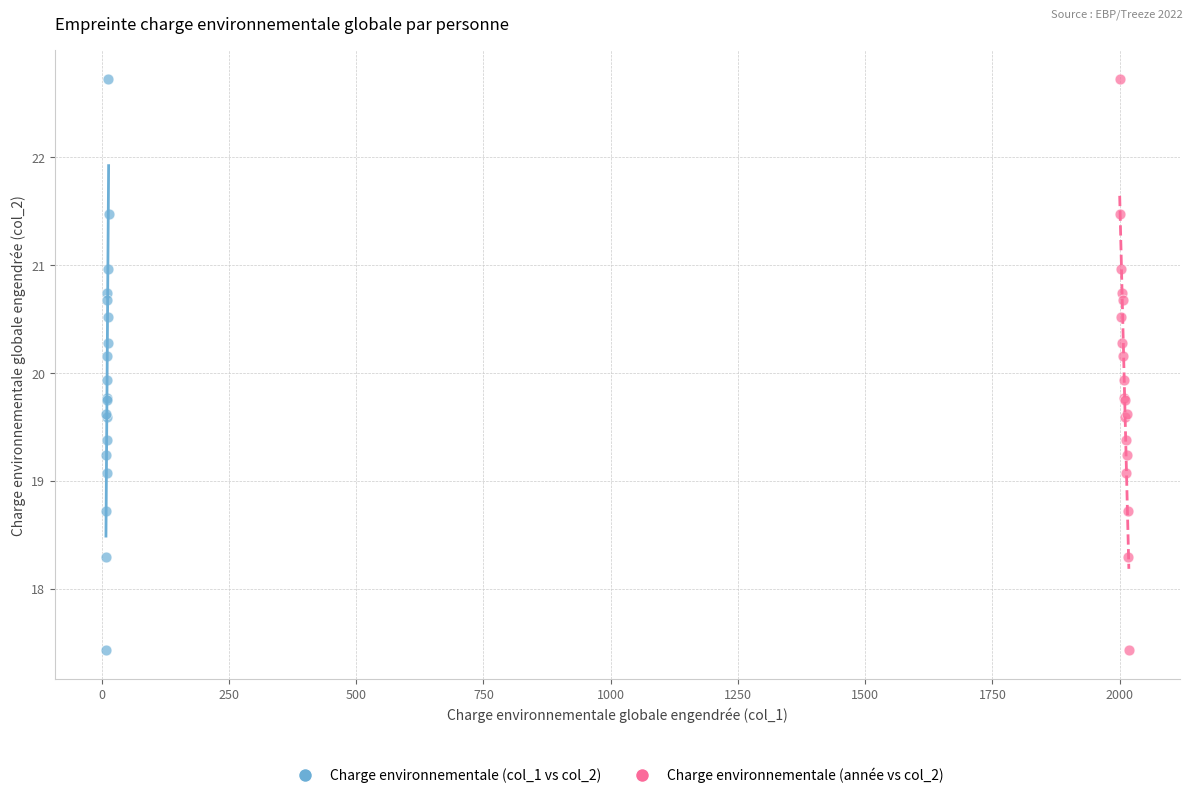

What are all the series names shown in the legend?

Charge environnementale (col_1 vs col_2), Charge environnementale (année vs col_2)